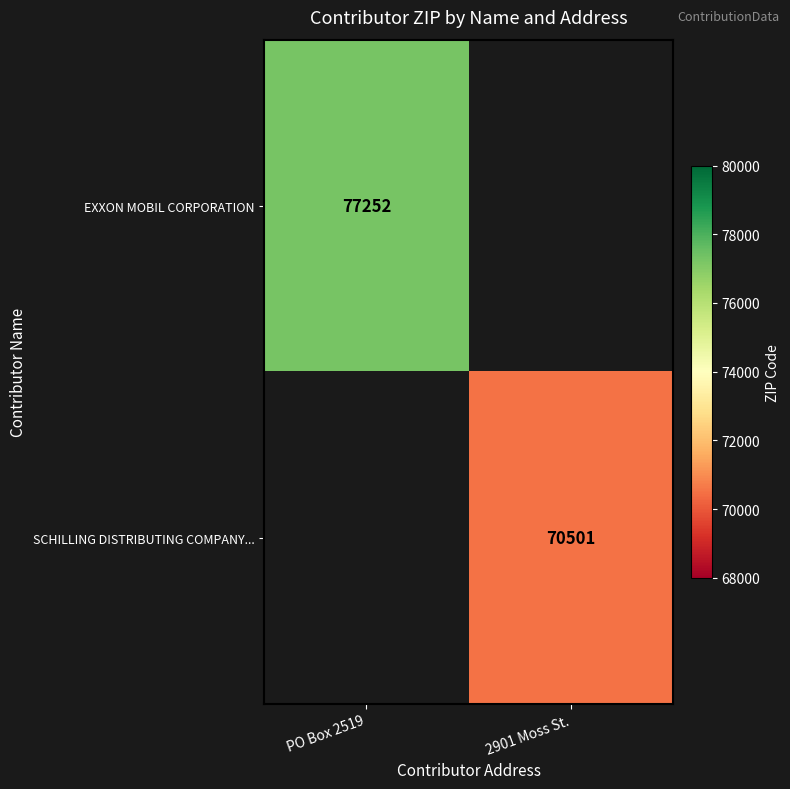

True or false: EXXON MOBIL CORPORATION has a value of 77252 at PO Box 2519.

True